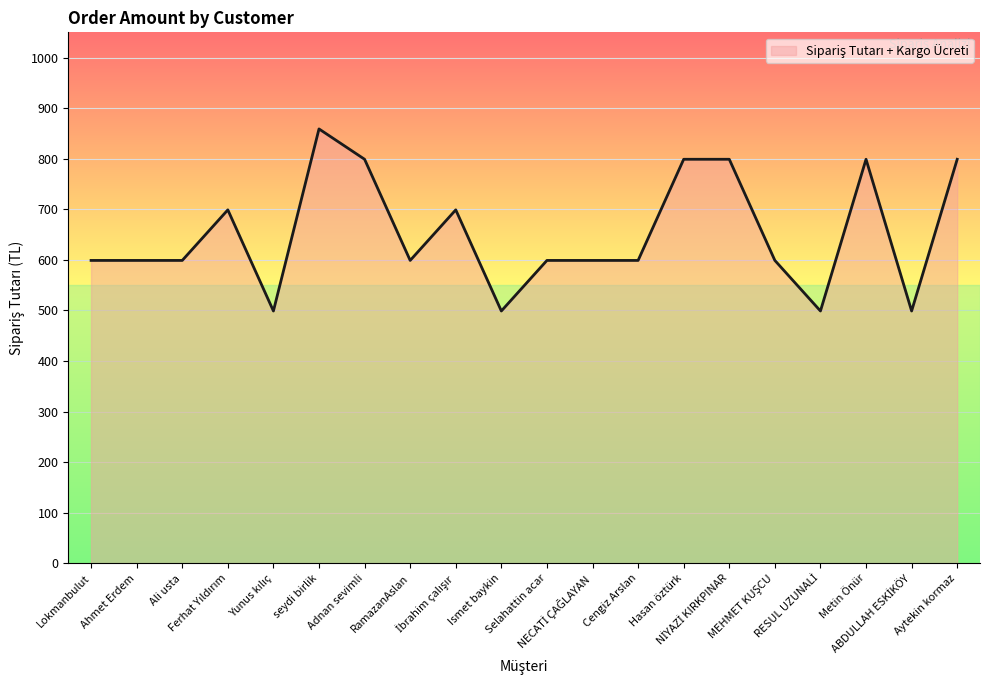

How many distinct data groups are displayed?

1